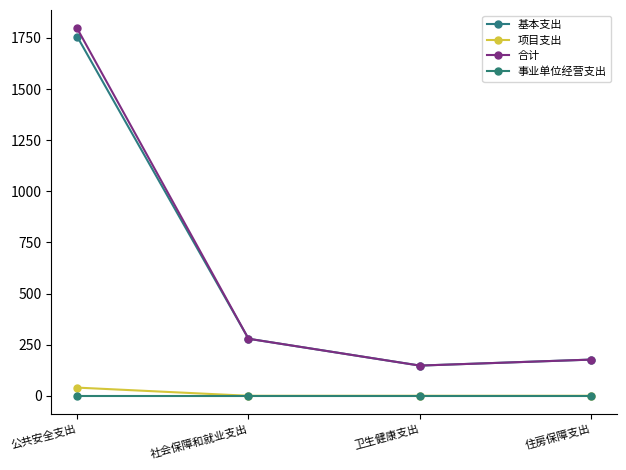

At how many categories does at least one series exceed 921?

1